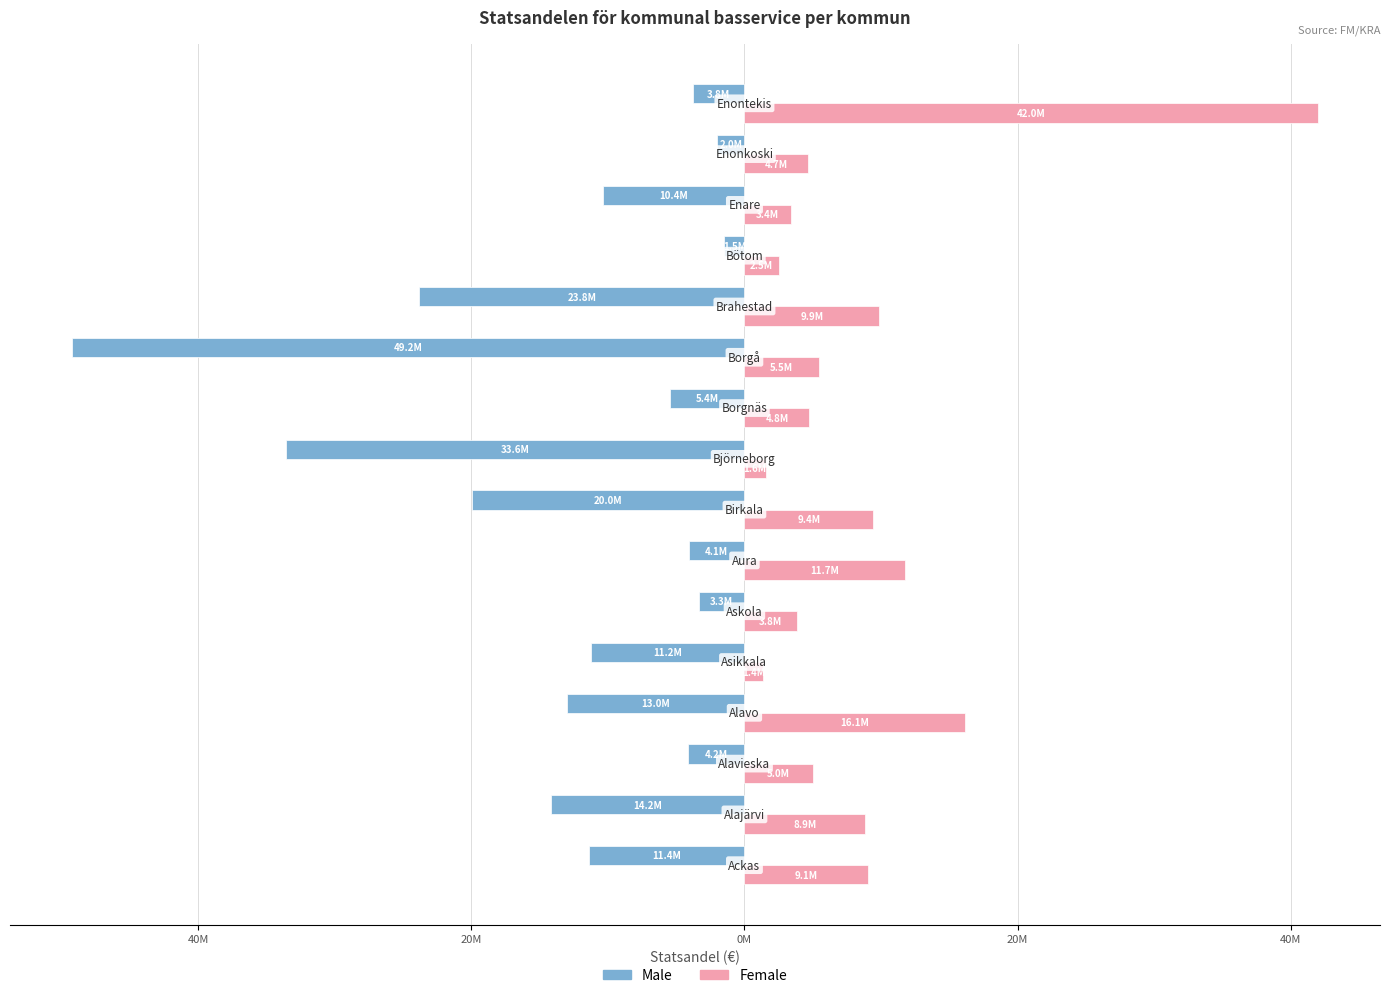

What are all the series names shown in the legend?

Male, Female